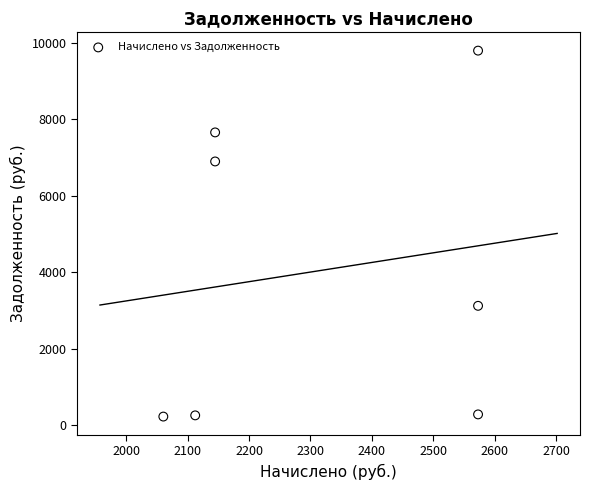

What is the range of Y values (max minus min)?

9563.7